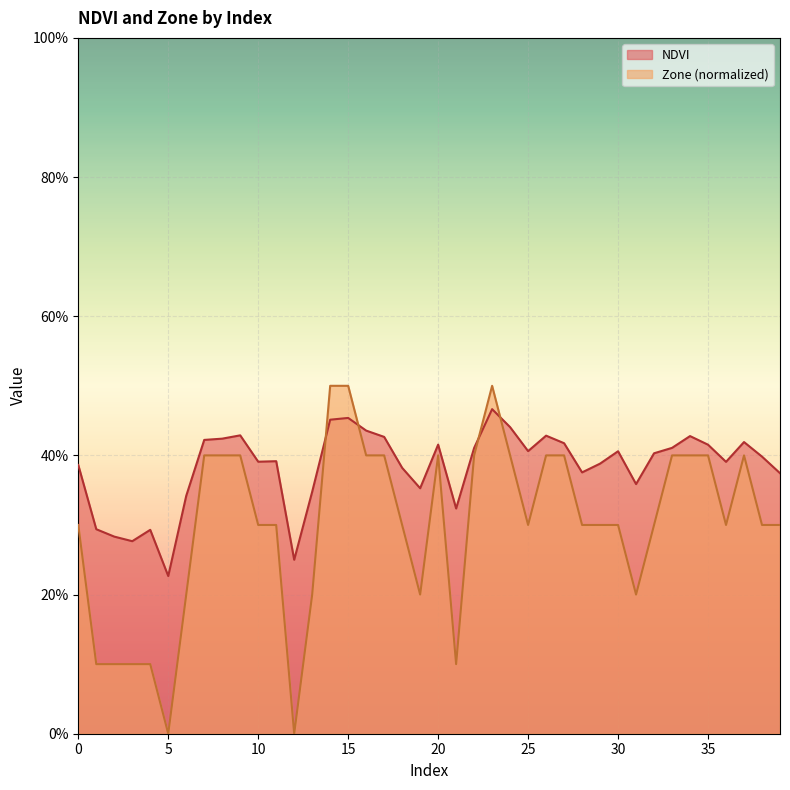

What is the greatest value displayed?

0.5